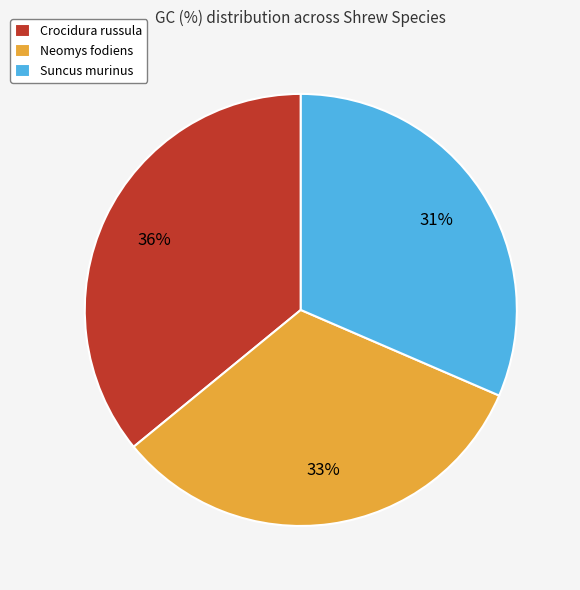

To the nearest percent, what is the combined percentage of Suncus murinus and Neomys fodiens?

64%